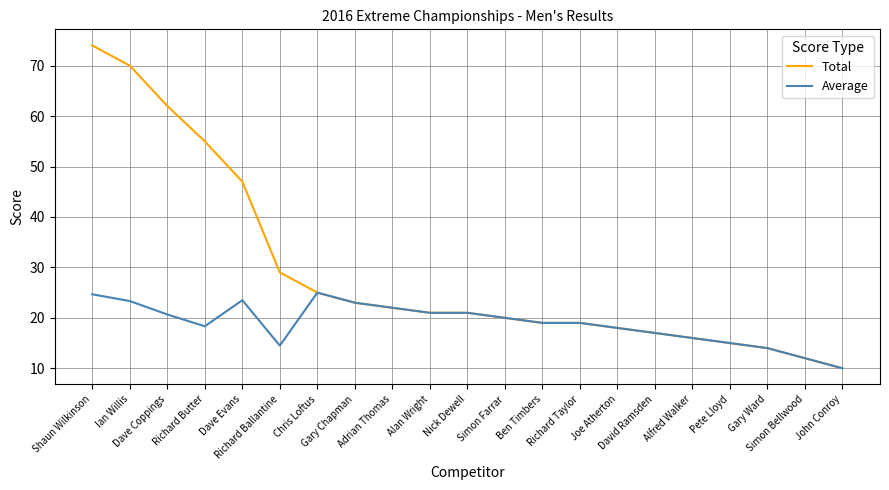

Rank the series by their maximum value, from highest to lowest.

Total, Average